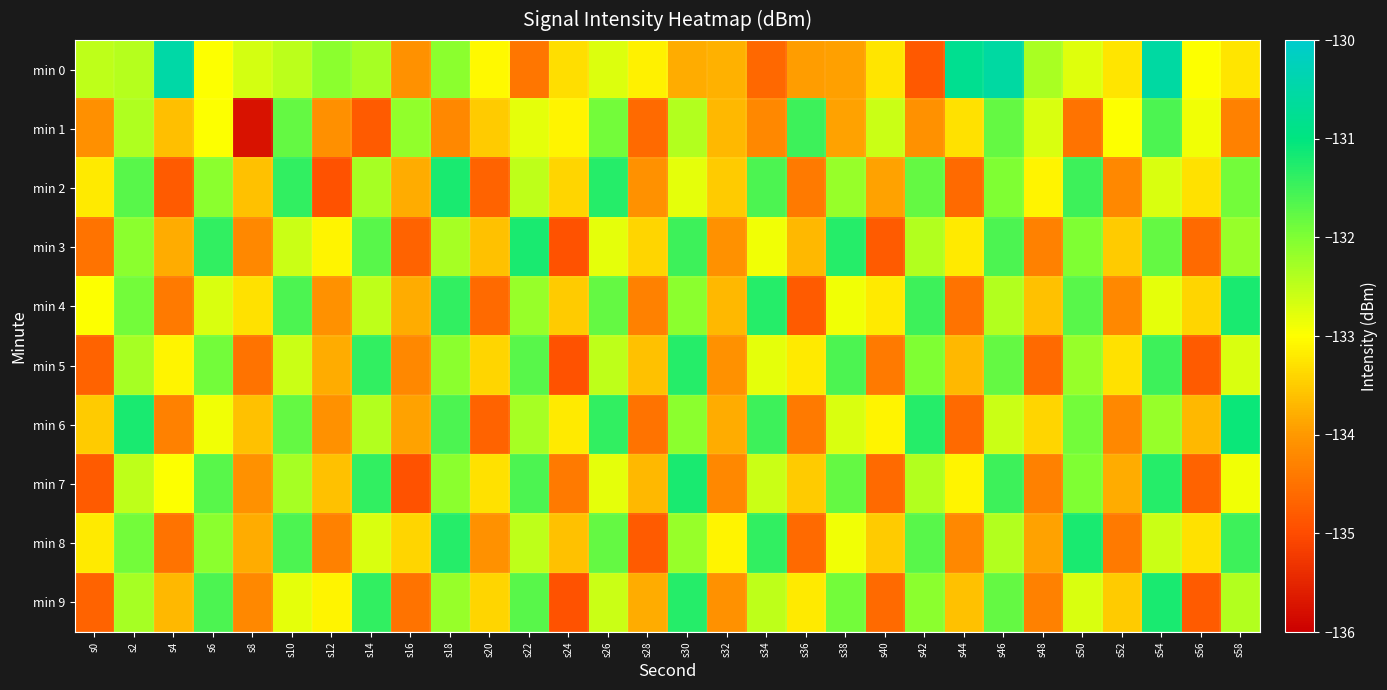

At which category is the sum across all series the highest?

s54